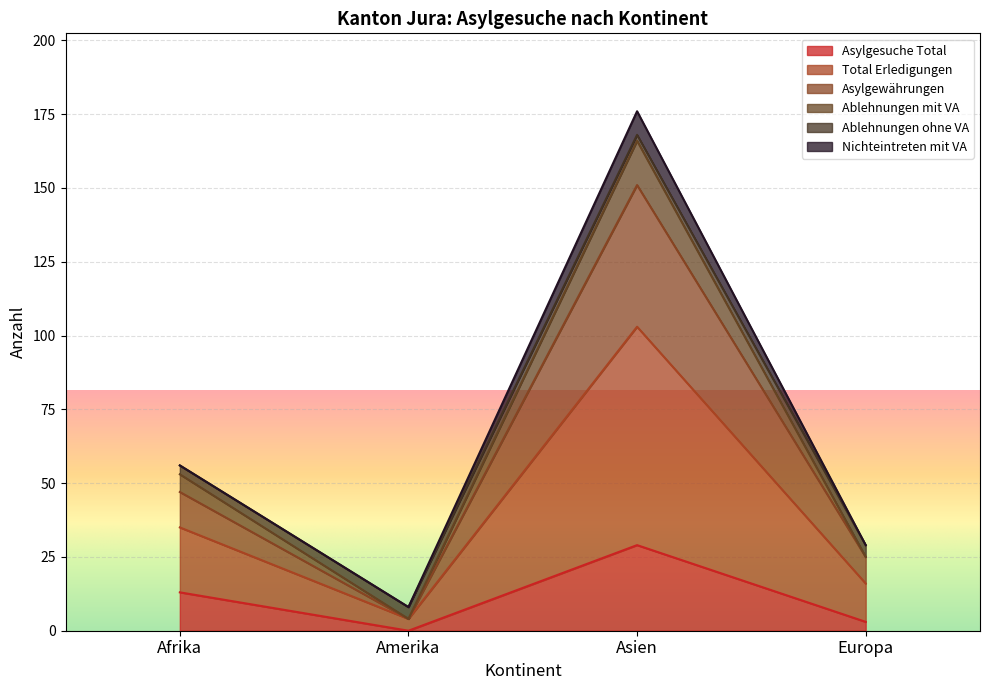

What is the difference between the Ablehnungen mit VA values at Afrika and Asien?

68